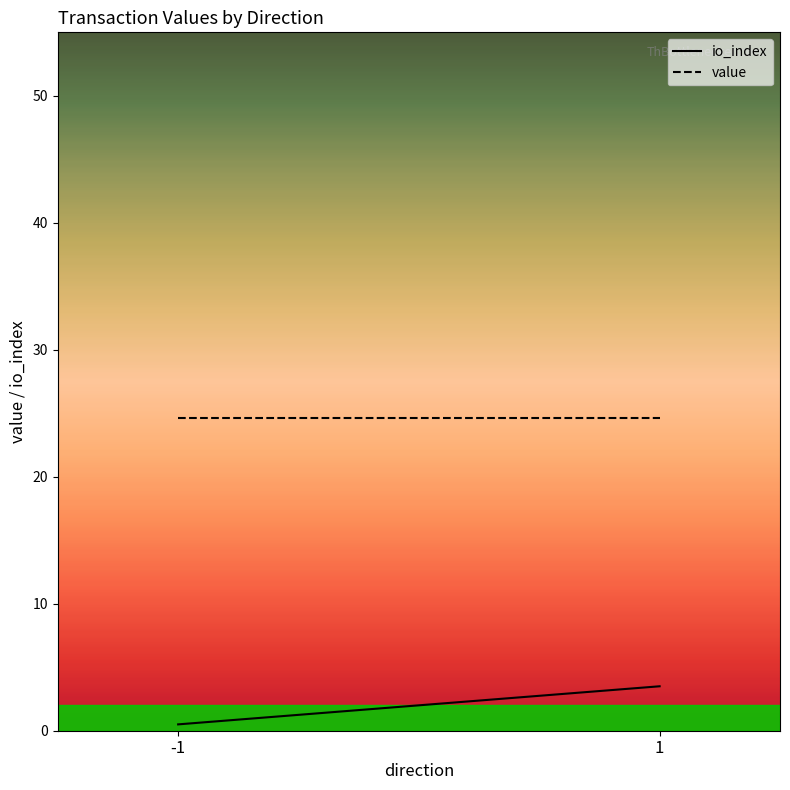

At which category does the chart reach its minimum across all series?

-1